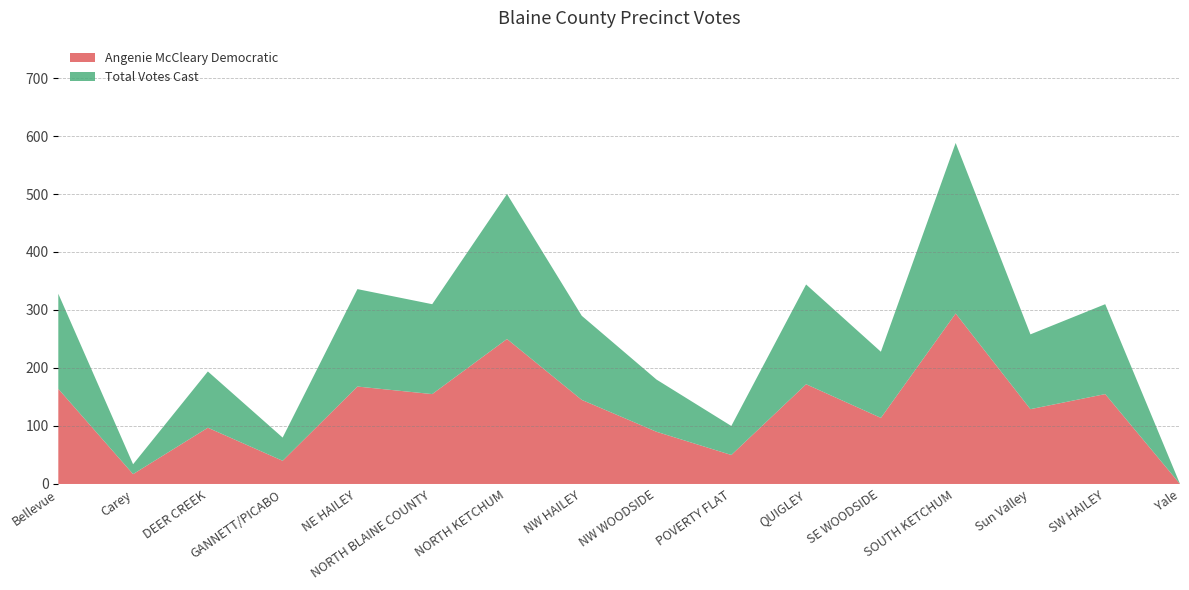

Reading left to right, what are all the values shown in this chart?

Angenie McCleary Democratic: 164	17	97	40	168	155	250	145	90	50	172	114	294	129	155	0
Total Votes Cast: 164	17	97	40	168	155	250	145	90	50	172	114	294	129	155	0